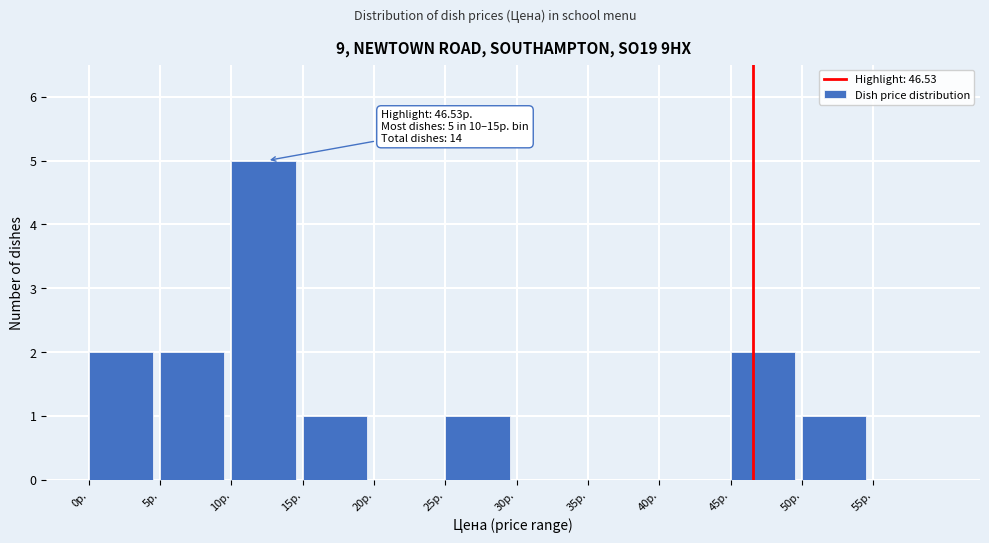

Which range on the x-axis has the tallest bar?

10 to 15